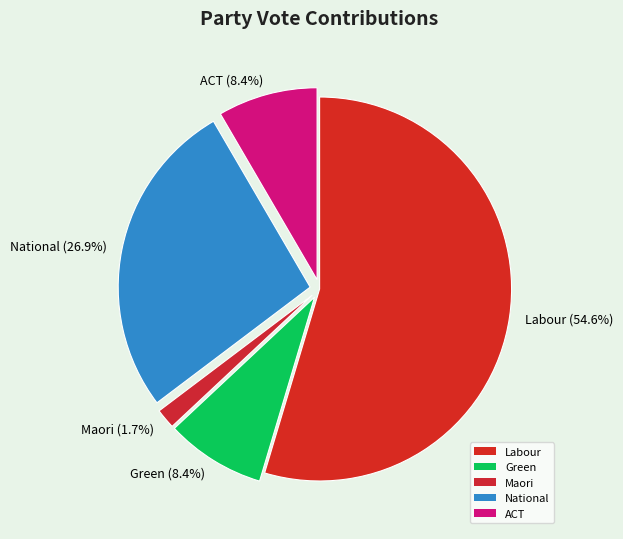

Is there any slice that represents more than half of the pie?

Yes